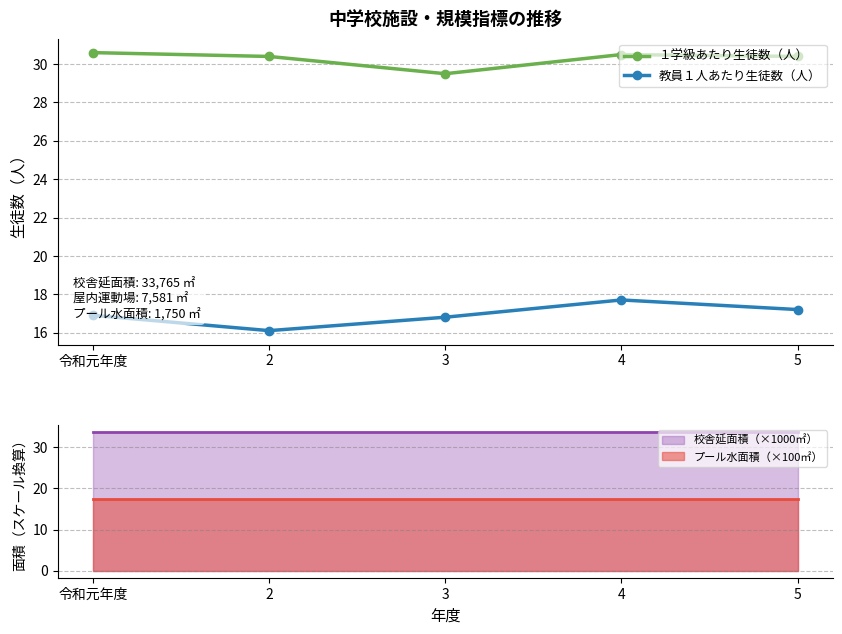

True or false: １学級あたり生徒数（人） and 教員１人あたり生徒数（人） cross at least once.

False